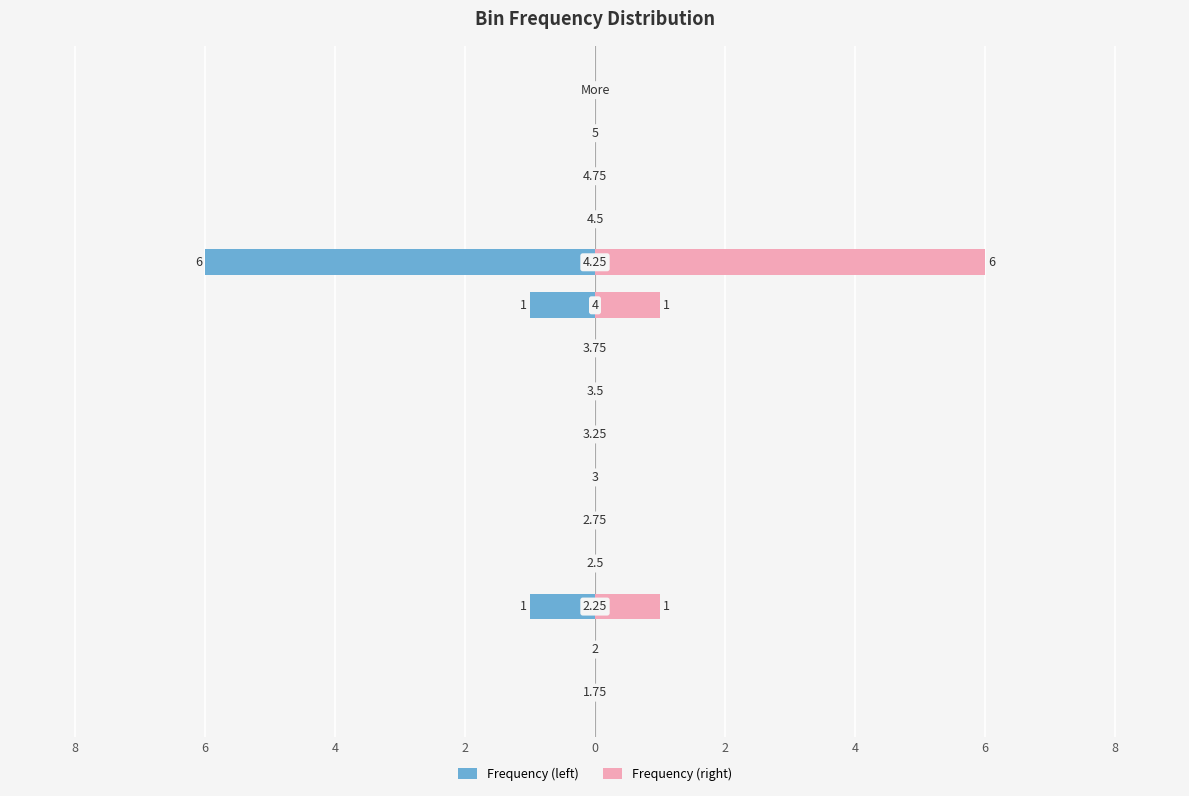

Is it true that Frequency (right) equals -2 at 6?

False